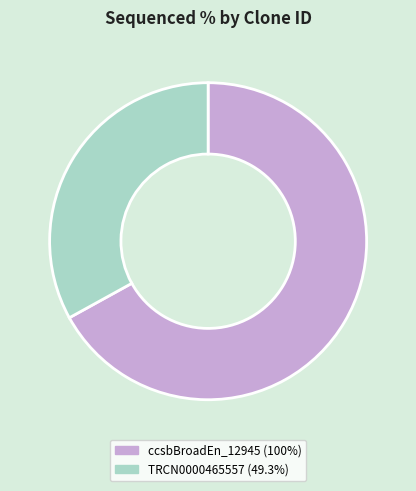

Does any single category account for the majority?

Yes